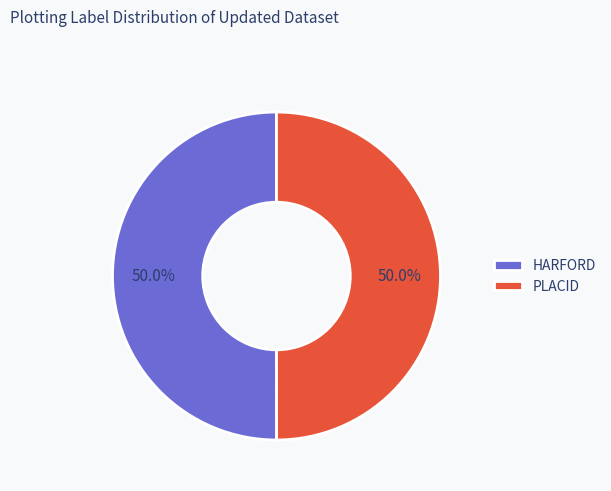

What percentage is NOT represented by HARFORD?

50.0%